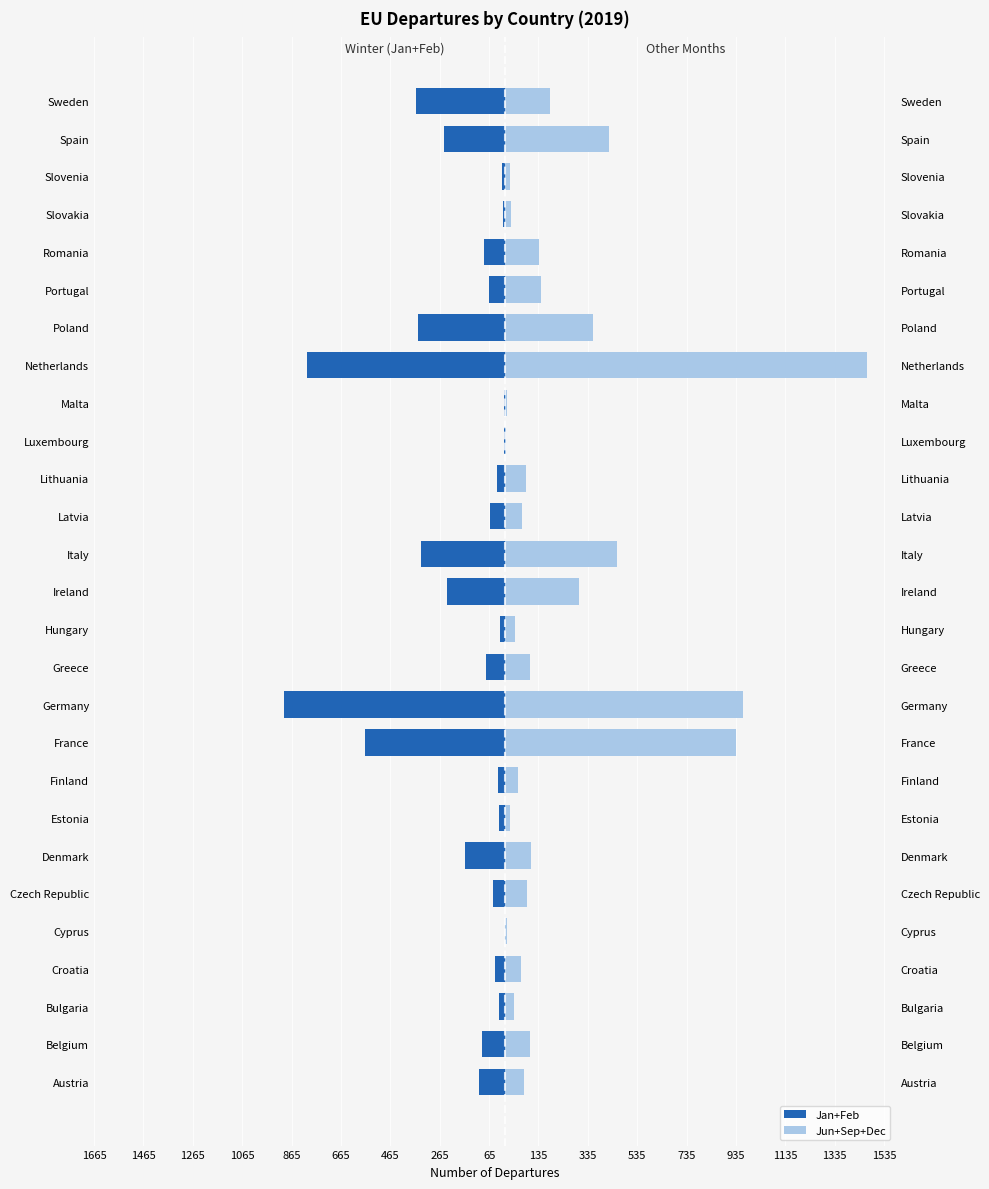

Which series has the largest total across all categories?

Jun+Sep+Dec